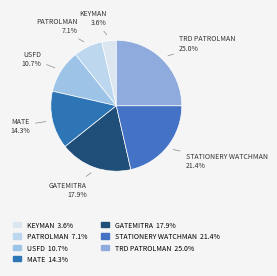

Count the number of slices in the pie.

7